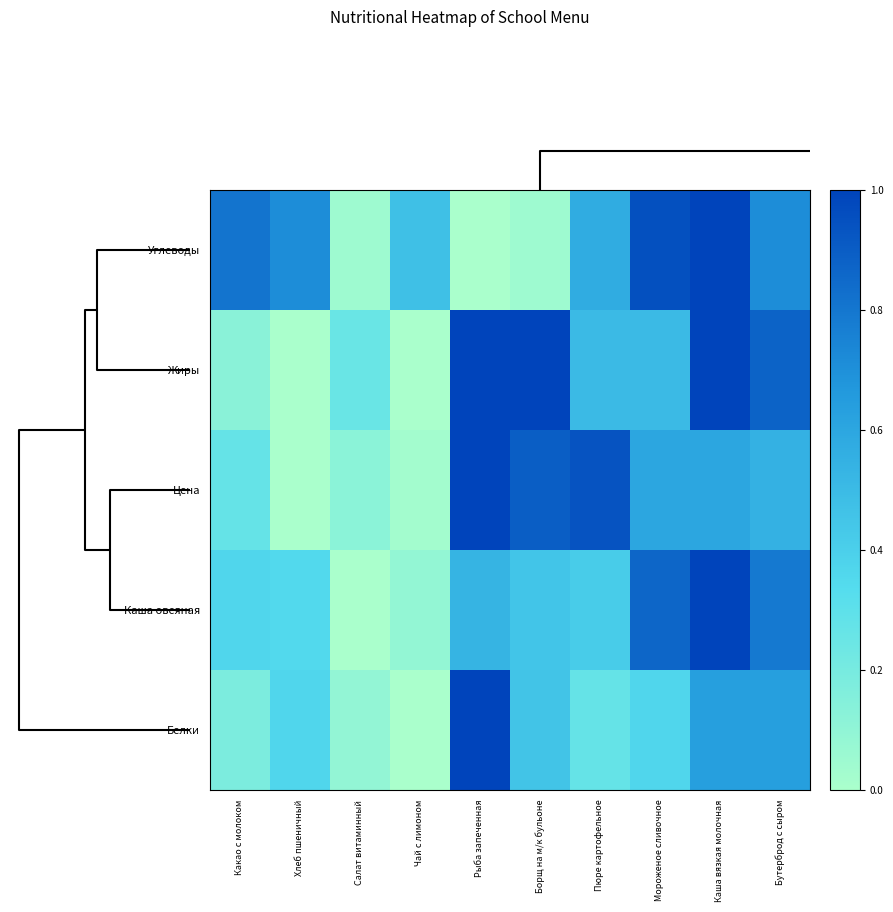

How many series are shown in this chart?

5